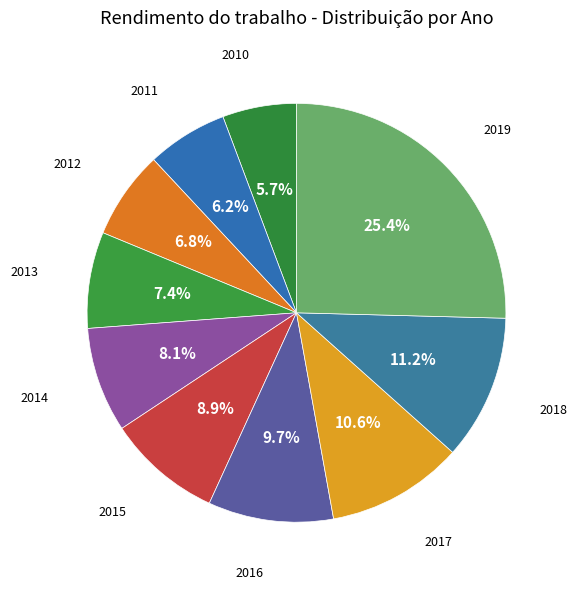

Count the number of slices in the pie.

10